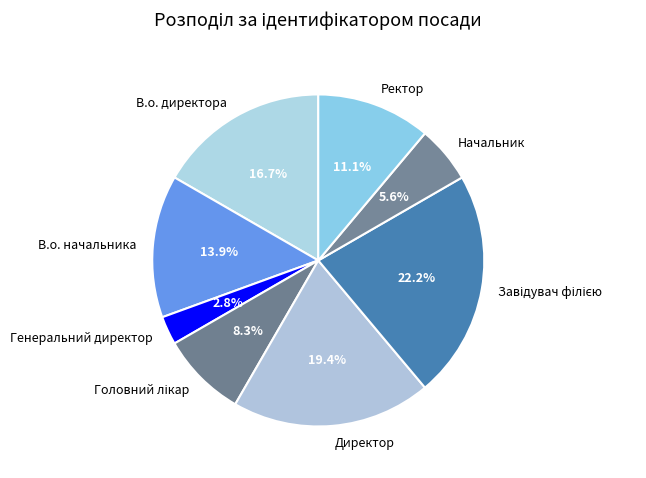

How many segments does this pie chart have?

8